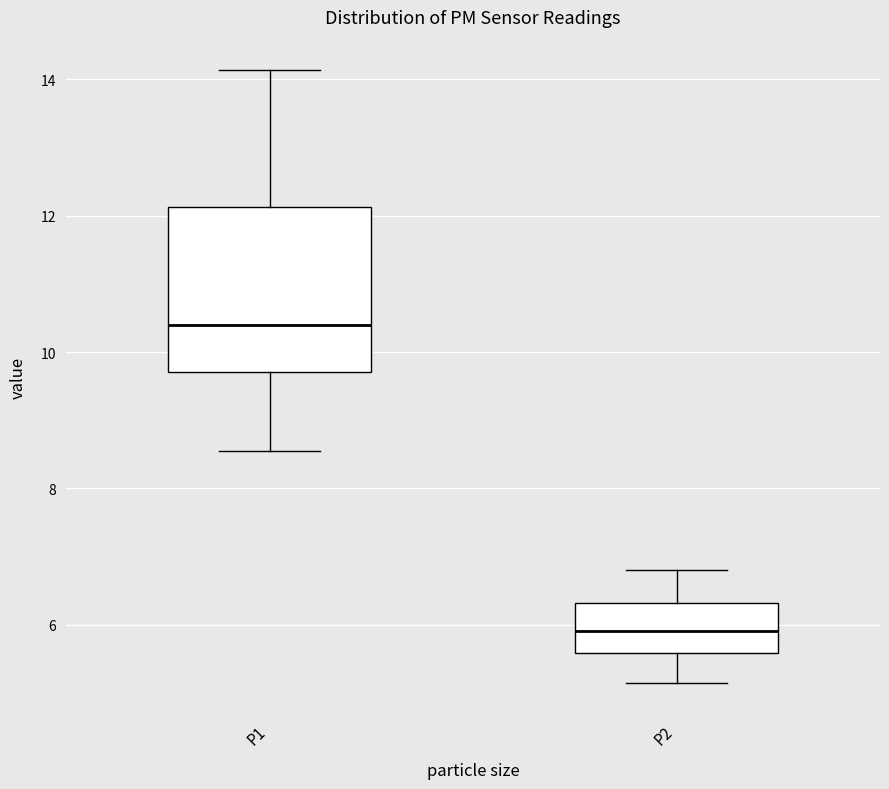

Reading left to right, read every box against the y-axis: the position of its median line, the range the box covers, and the ends of its whiskers. The values are not printed on the chart, so give them approximately, as read against the axis.

P1: median 10.4, box 9.8 to 12.2, whiskers 8.6 to 14.2
P2: median 6.0, box 5.6 to 6.4, whiskers 5.2 to 6.8